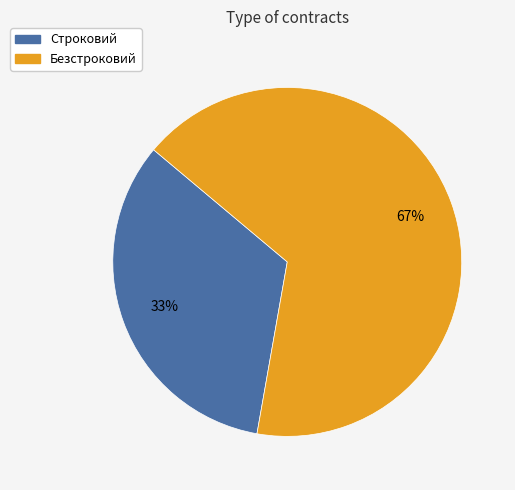

What is the smallest slice in the pie chart?

Строковий